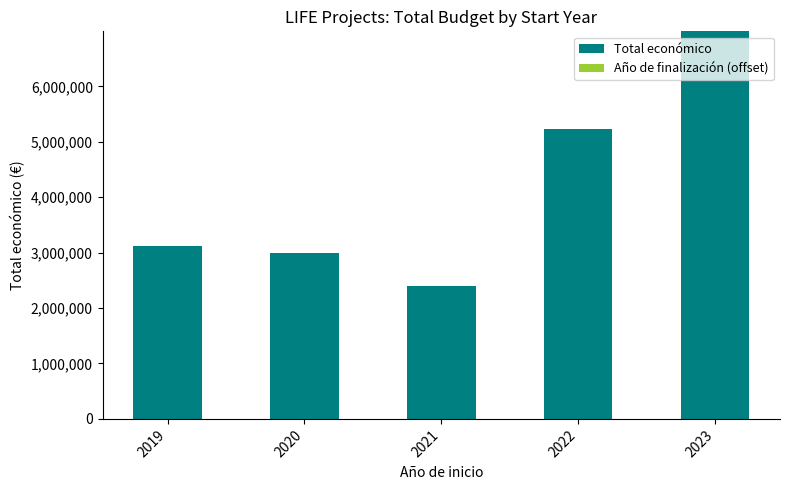

What is the maximum value for Total económico?

6994691.0